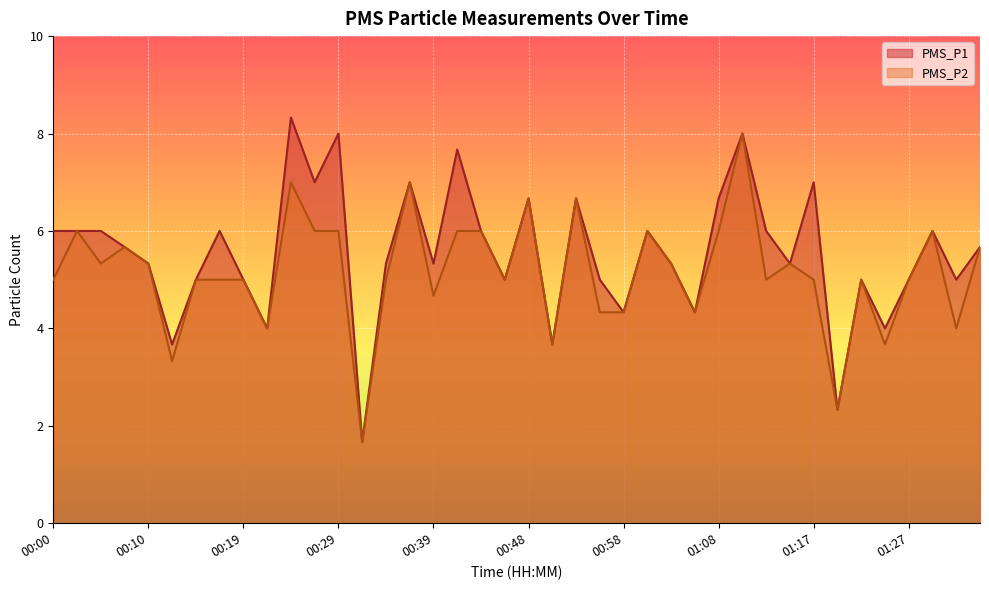

Does the chart display data point markers on the line(s)?

No